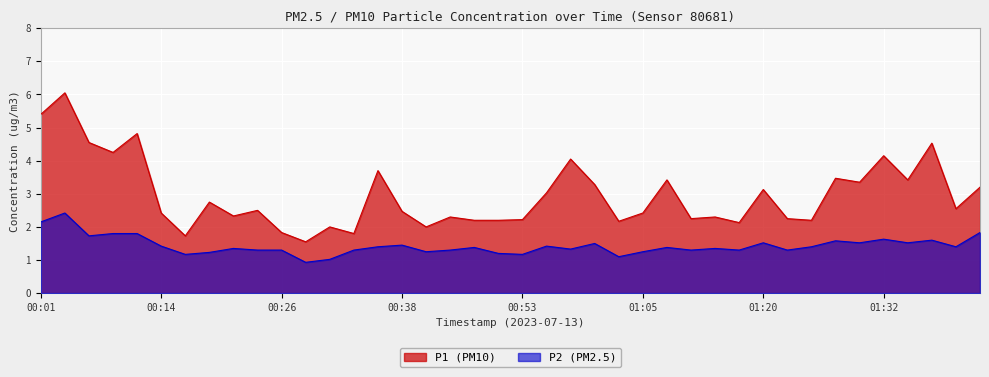

Where does the P2 series first go above 1?

00:01